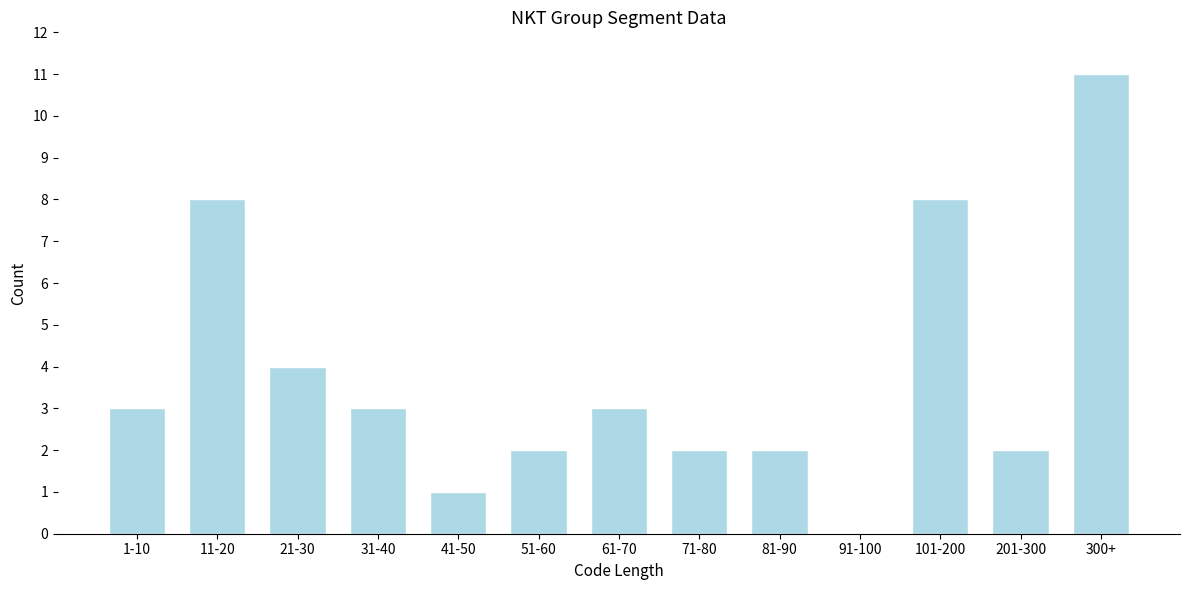

Reading right to left, list all the values displayed in this chart.

300+=11	201-300=2	101-200=8	91-100=0	81-90=2	71-80=2	61-70=3	51-60=2	41-50=1	31-40=3	21-30=4	11-20=8	1-10=3